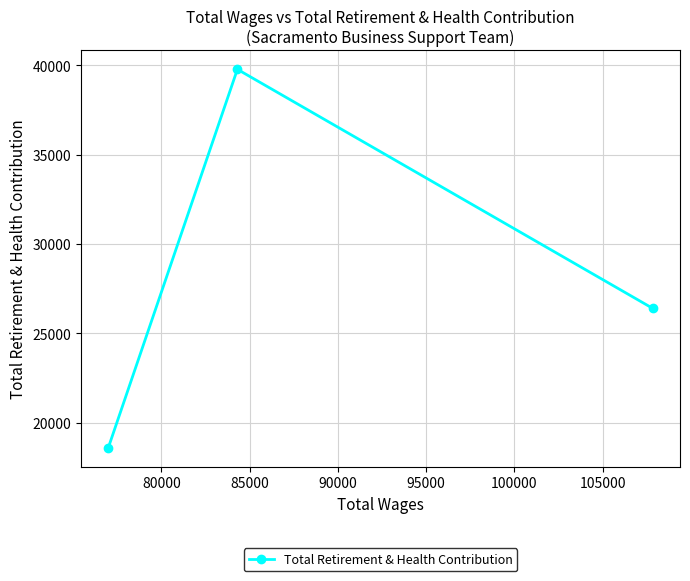

What is the maximum value shown in the chart?

39773